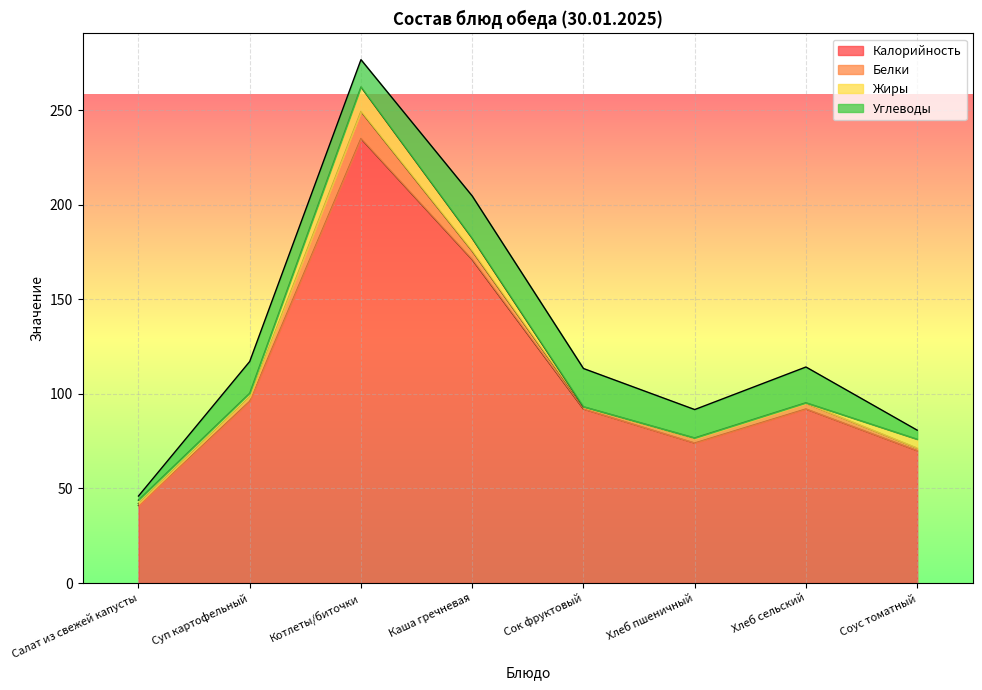

Reading right to left, list all the values displayed in this chart.

Калорийность: 70.0	92.0	74.0	92.0	171.0	235.0	96.0	41.0
Белки: 1.3	3.0	2.4	1.0	4.5	14.3	2.3	1.0
Жиры: 4.7	0.3	0.3	0.2	6.8	13.0	2.0	1.8
Углеводы: 4.8	18.9	15.0	20.2	22.4	14.4	16.8	2.2